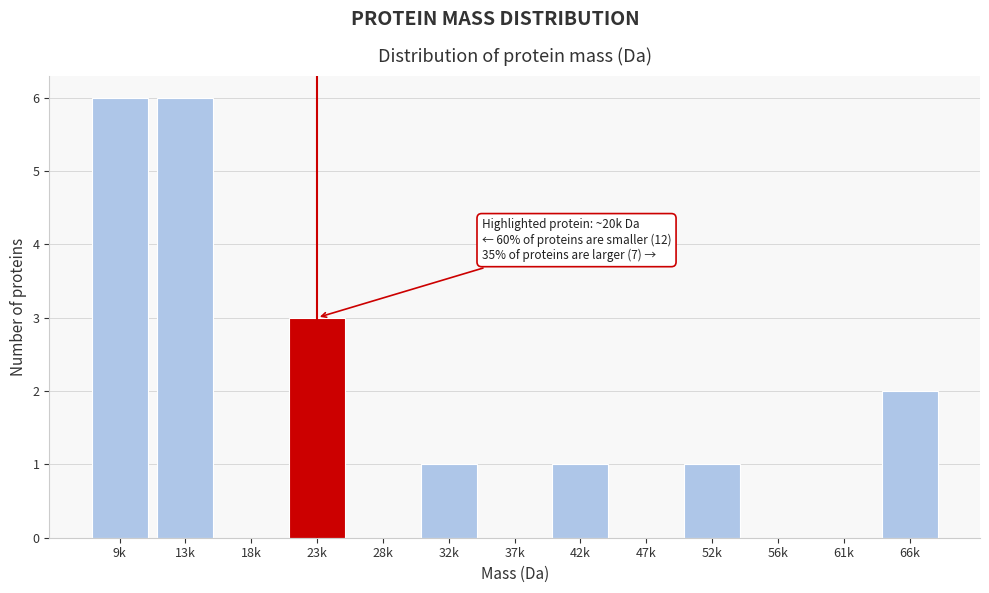

Reading right to left, transcribe all the data shown in this chart.

66k=2	61k=0	56k=0	52k=1	47k=0	42k=1	37k=0	32k=1	28k=0	23k=3	18k=0	13k=6	9k=6